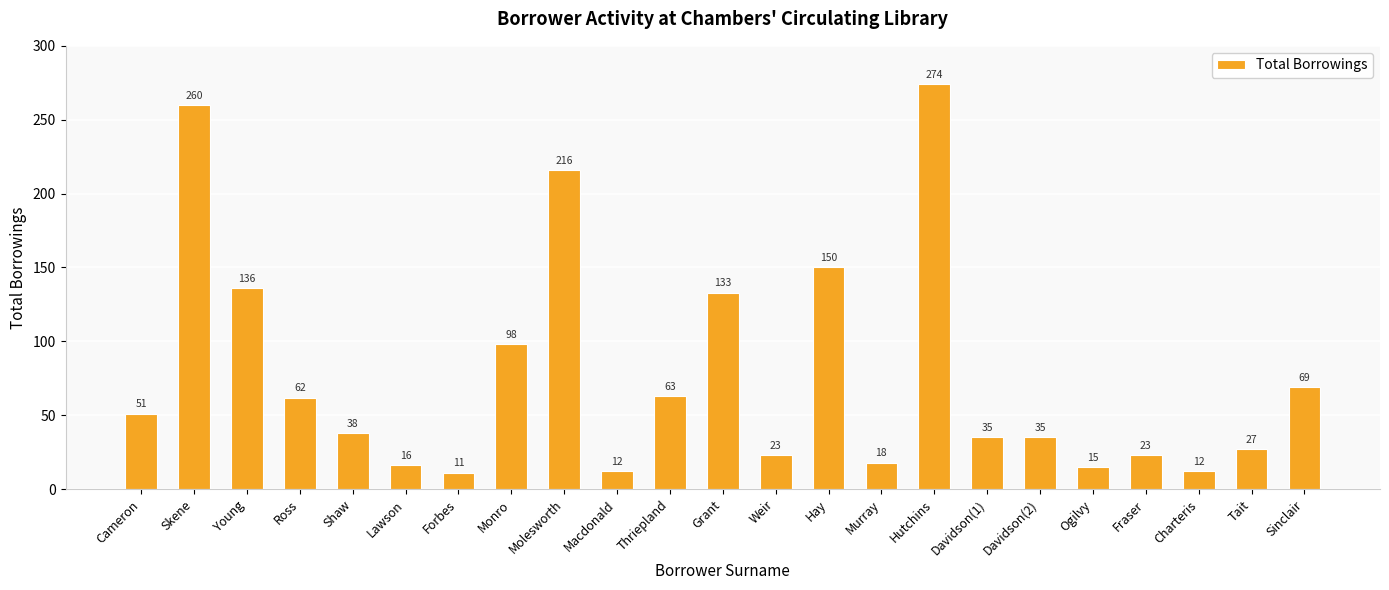

Are the bars grouped side by side (vs. stacked)?

No